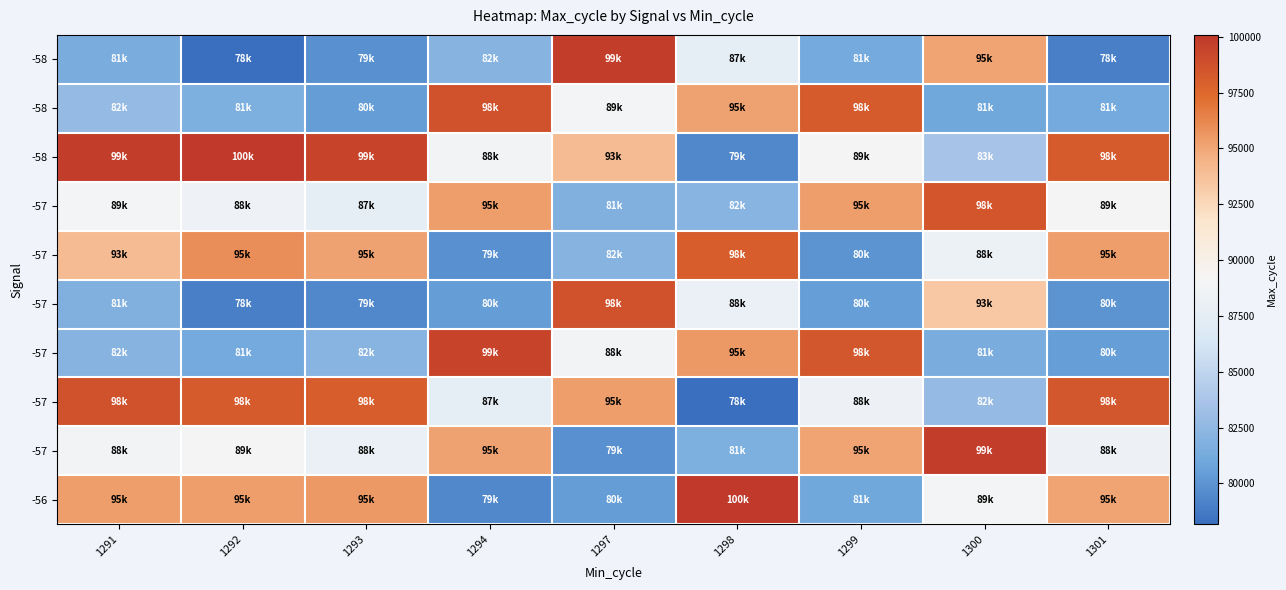

At how many categories does at least one series exceed 84280?

9